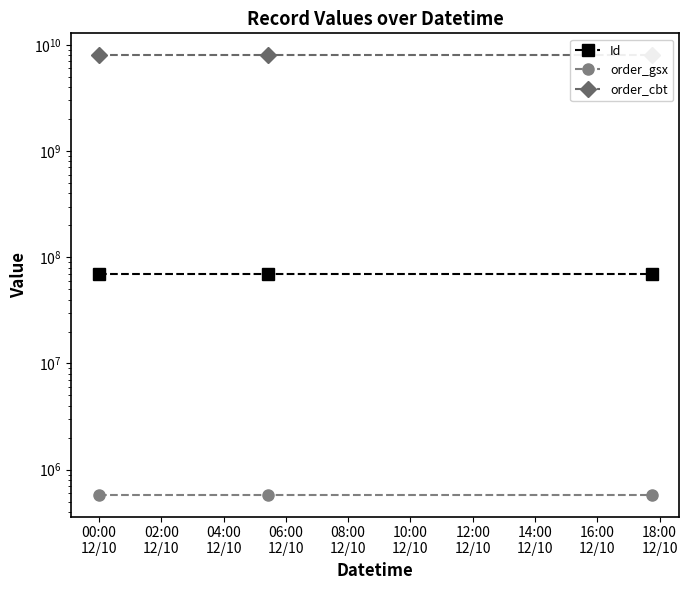

At which category does the chart reach its peak across all series?

00:00
12/10